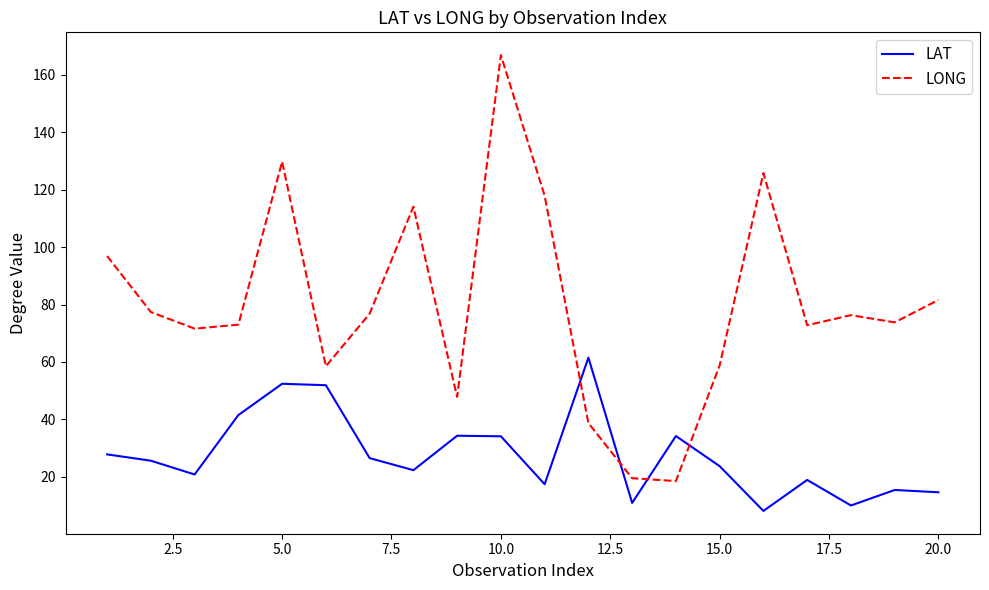

Which series has the largest range (max minus min)?

LONG